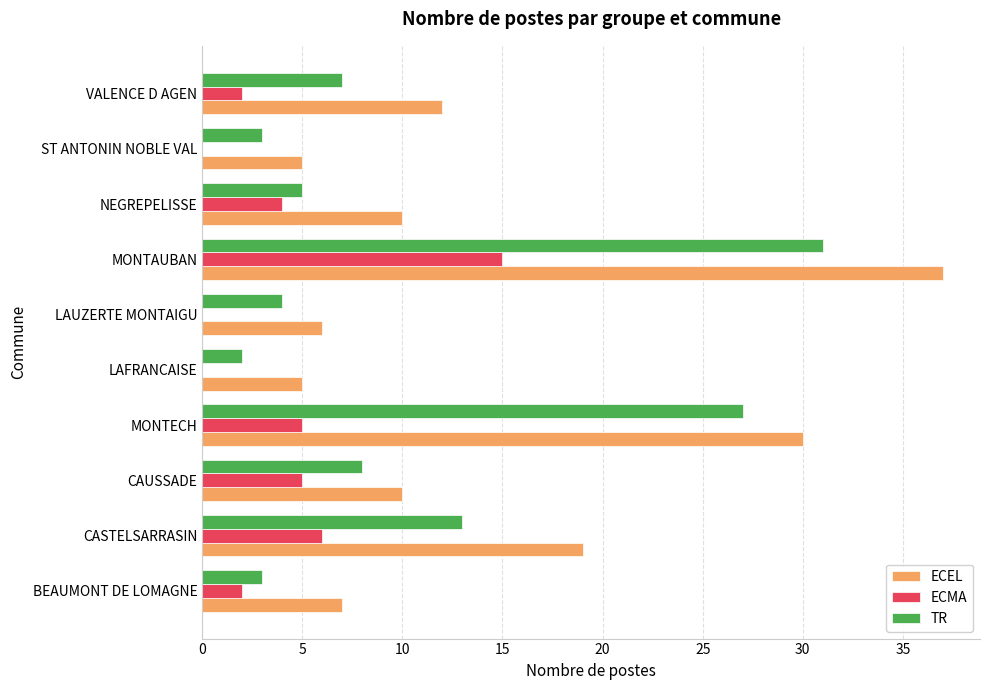

Which series has the largest total across all categories?

ECEL